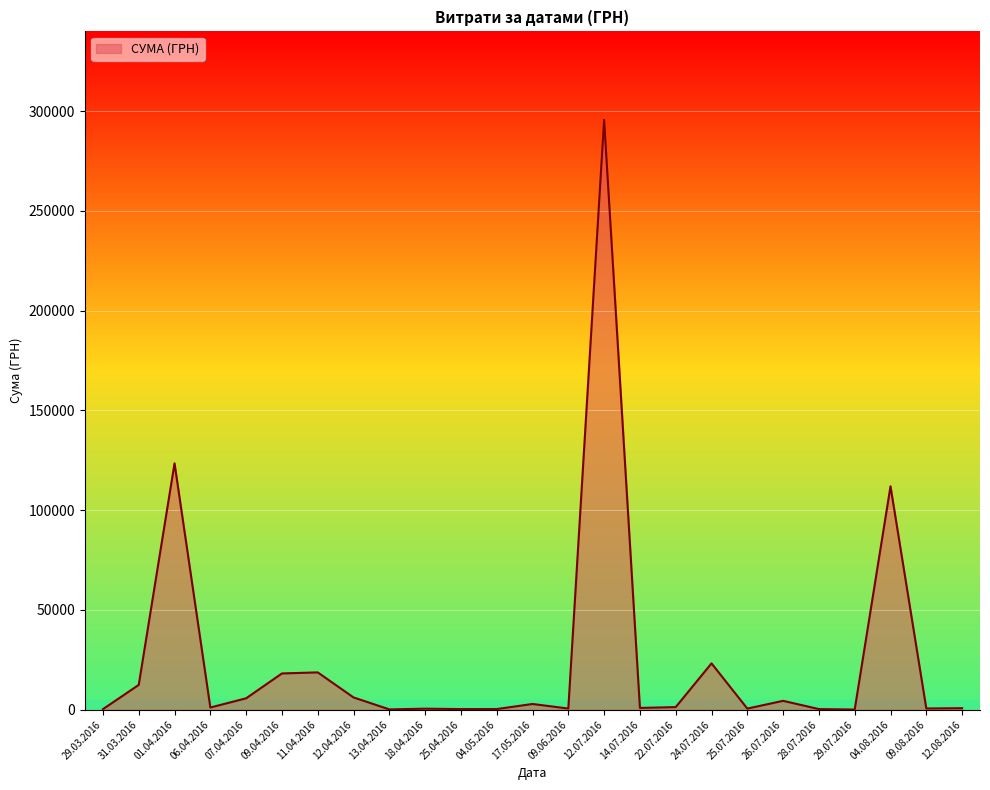

Which label corresponds to the largest value in the chart?

12.07.2016